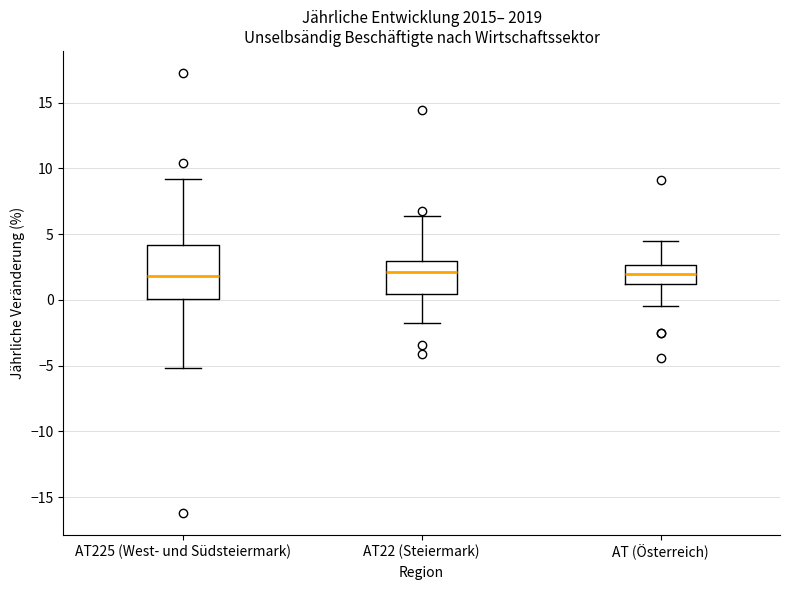

Reading left to right, read every box against the y-axis: the position of its median line, the range the box covers, and the ends of its whiskers. The values are not printed on the chart, so give them approximately, as read against the axis.

AT225 (West- und Südsteiermark): median 2.0, box 0.0 to 4.0, whiskers -5.0 to 9.0
AT22 (Steiermark): median 2.0, box 0.5 to 3.0, whiskers -2.0 to 6.5
AT (Österreich): median 2.0, box 1.0 to 2.5, whiskers -0.5 to 4.5